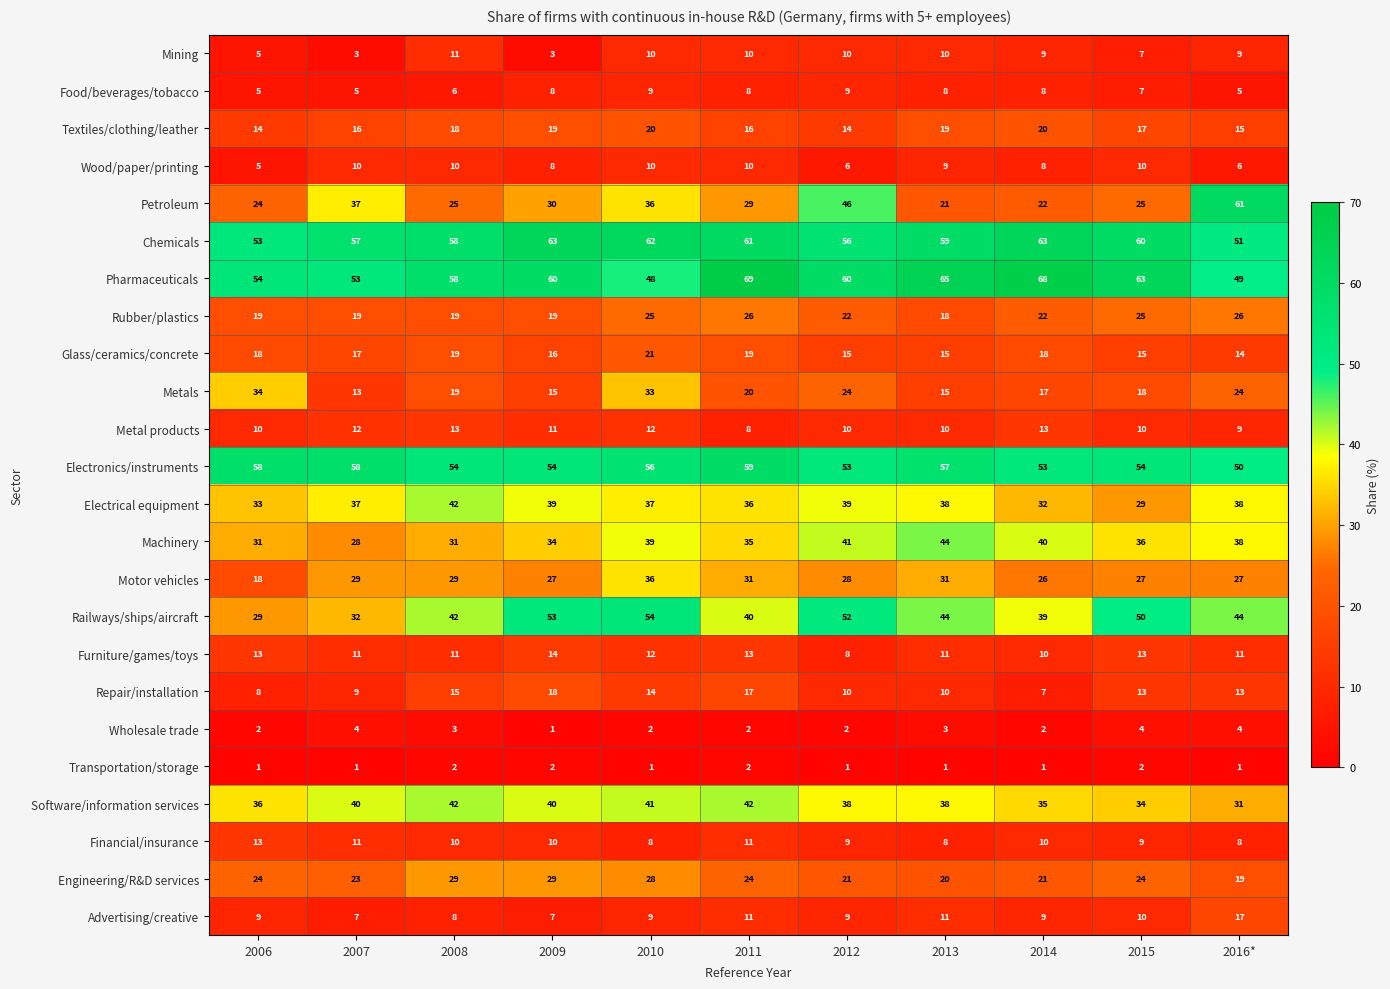

How many data points in Glass/ceramics/concrete are less than 17?

5